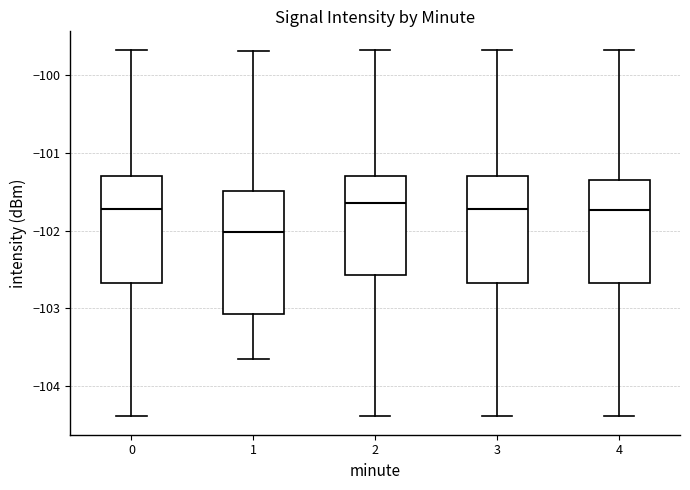

Reading left to right, read every box against the y-axis: the position of its median line, the range the box covers, and the ends of its whiskers. The values are not printed on the chart, so give them approximately, as read against the axis.

0: median -101.7, box -102.7 to -101.3, whiskers -104.4 to -99.7
1: median -102.0, box -103.1 to -101.5, whiskers -103.7 to -99.7
2: median -101.6, box -102.6 to -101.3, whiskers -104.4 to -99.7
3: median -101.7, box -102.7 to -101.3, whiskers -104.4 to -99.7
4: median -101.7, box -102.7 to -101.3, whiskers -104.4 to -99.7